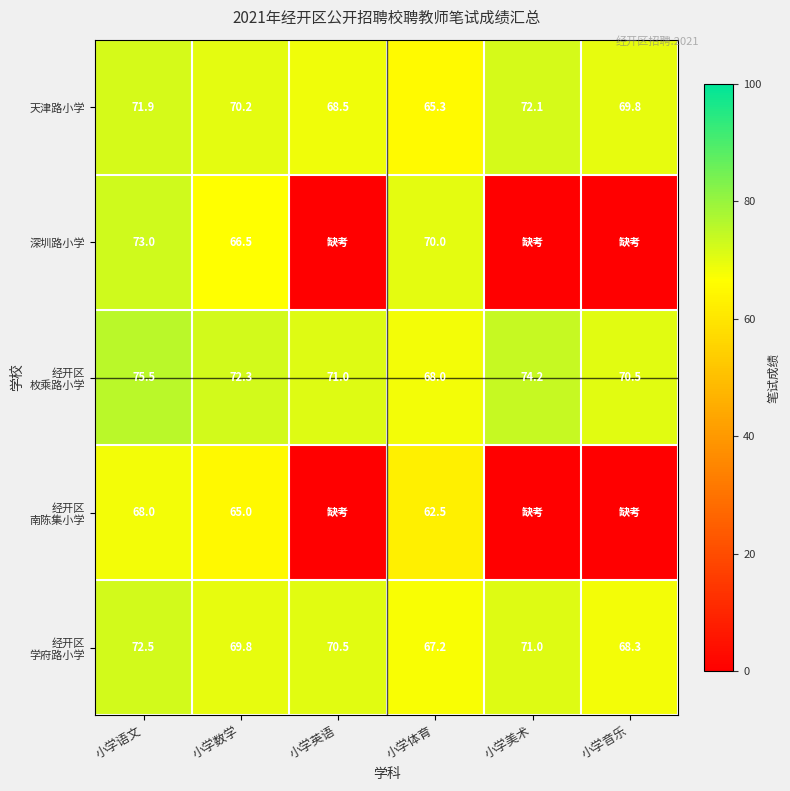

What is the difference between the second highest and minimum values in the 天津路小学 series?

6.6